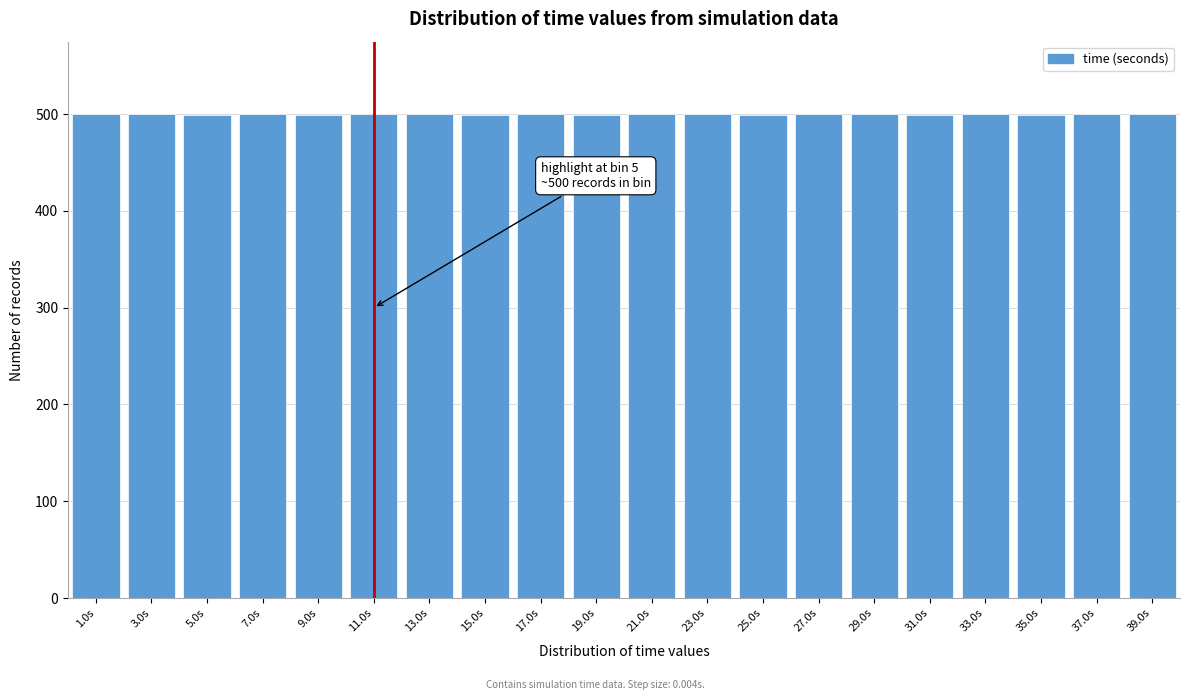

What is the sum of all values?

9993